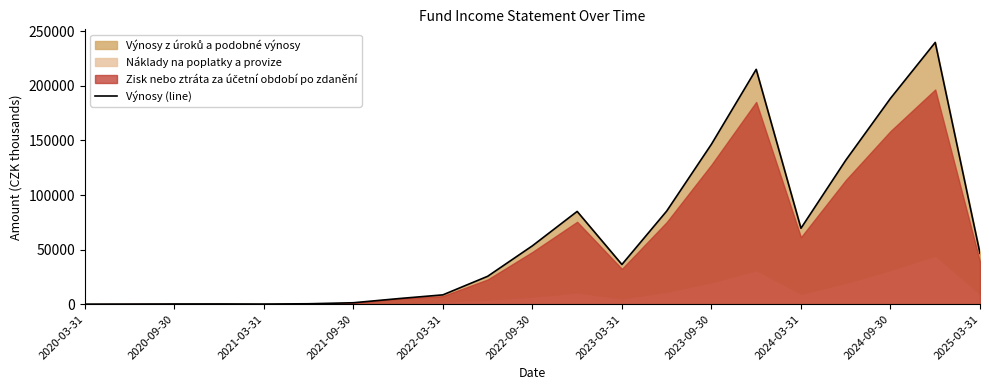

What is the difference between the second highest and minimum values?

215131.4